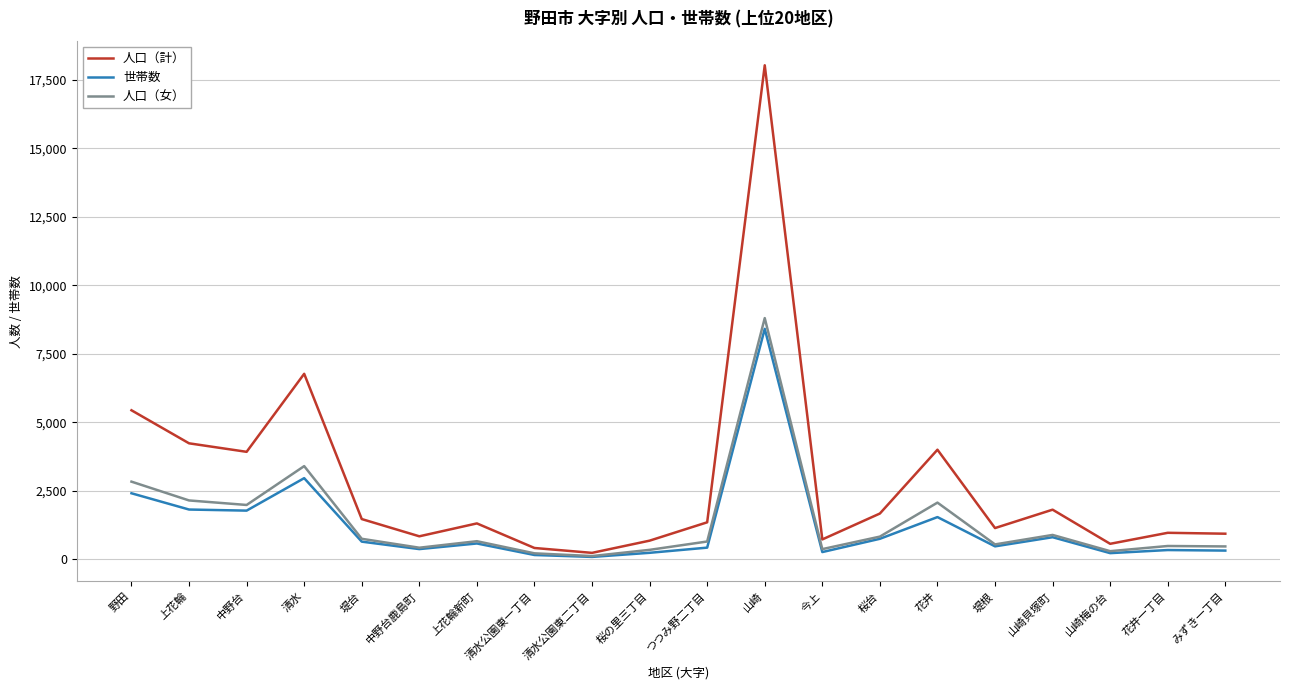

At which label does 人口（計） reach its peak?

山崎